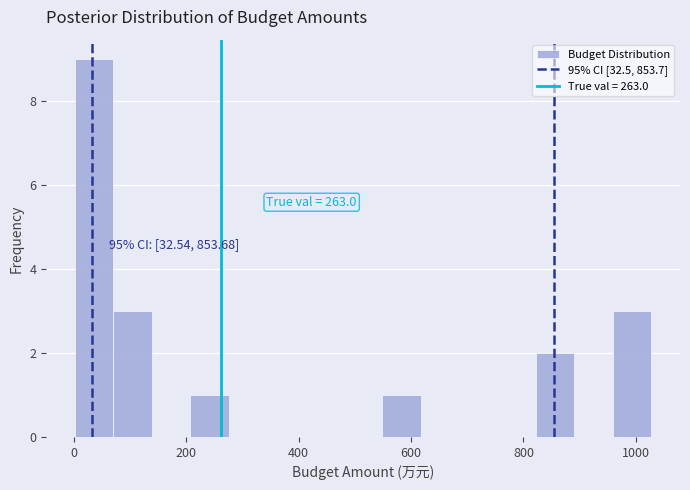

Around what value on the x-axis is the tallest bar? Give the approximate position of its centre, as read against the axis.

40